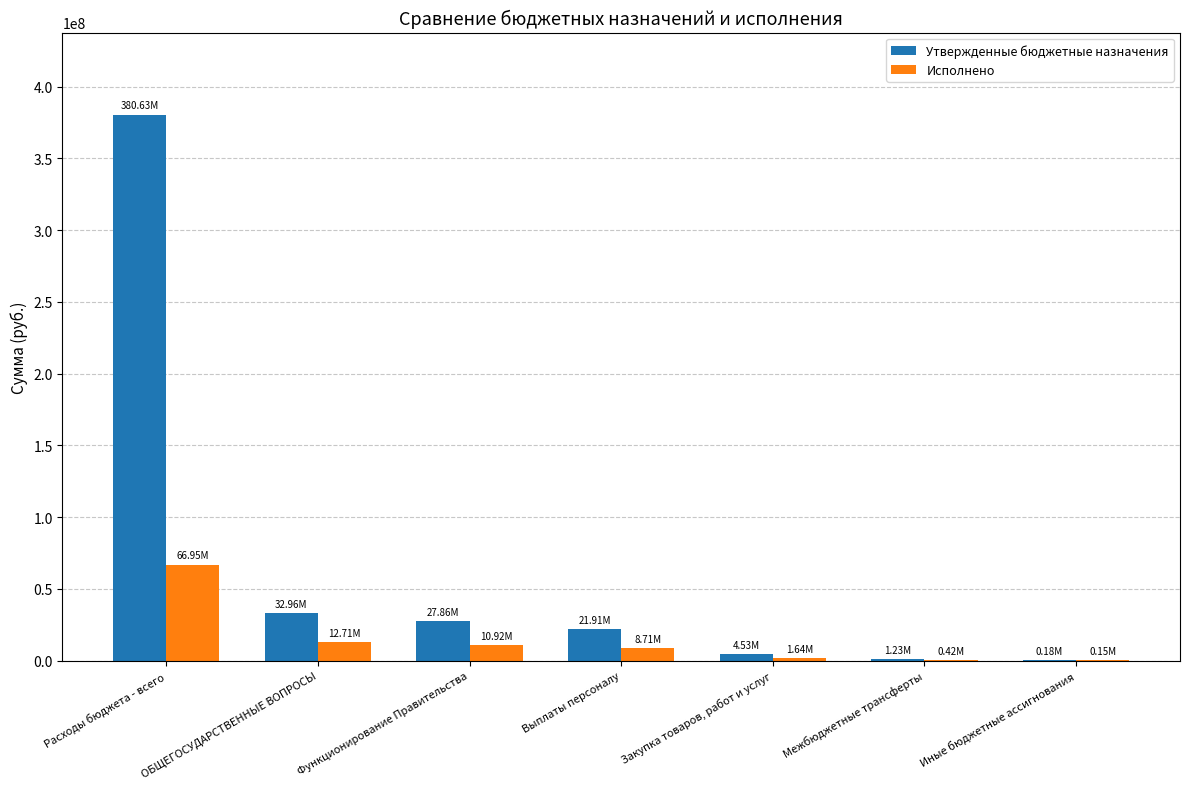

Which category has the highest value in the Исполнено series?

Расходы бюджета - всего